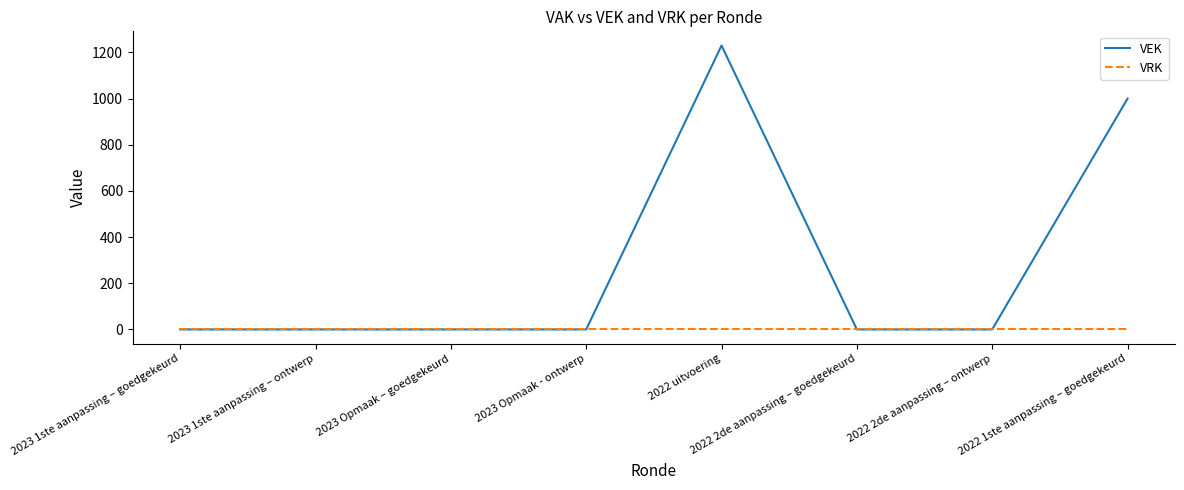

Which series changed the most between 2023 Opmaak - ontwerp and 2022 1ste aanpassing – goedgekeurd?

VEK